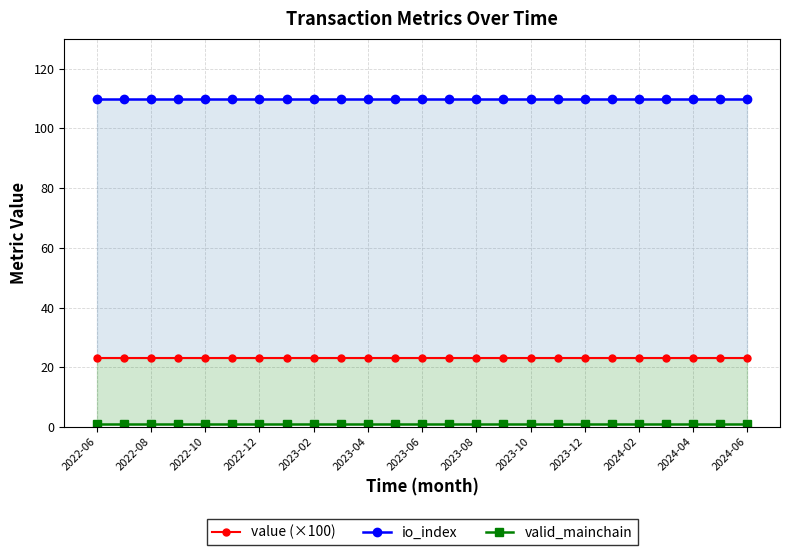

List the series in order of their peak value, highest first.

io_index, value (×100), valid_mainchain